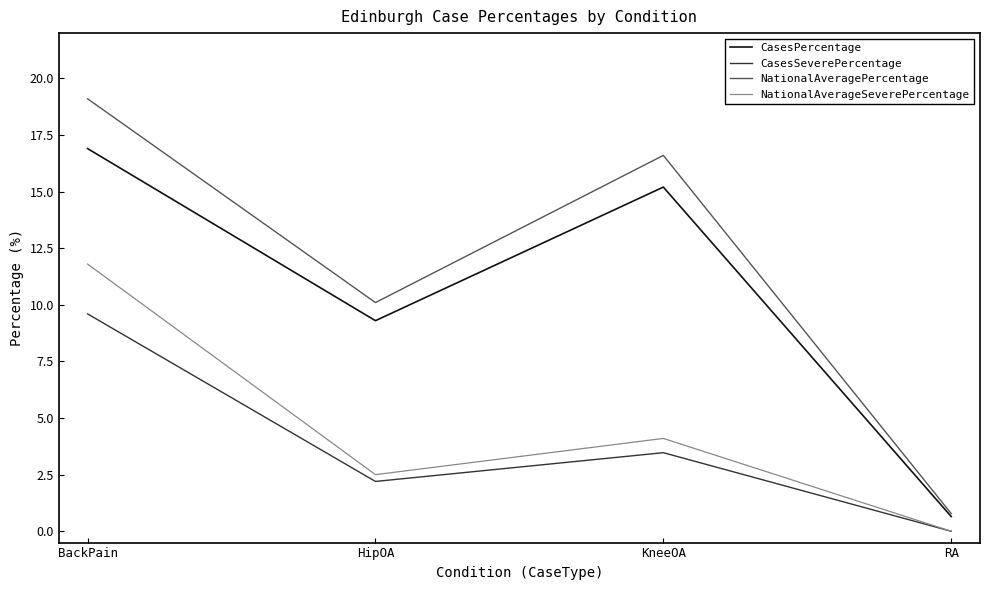

What is the difference between the second highest and minimum values in the CasesSeverePercentage series?

3.5